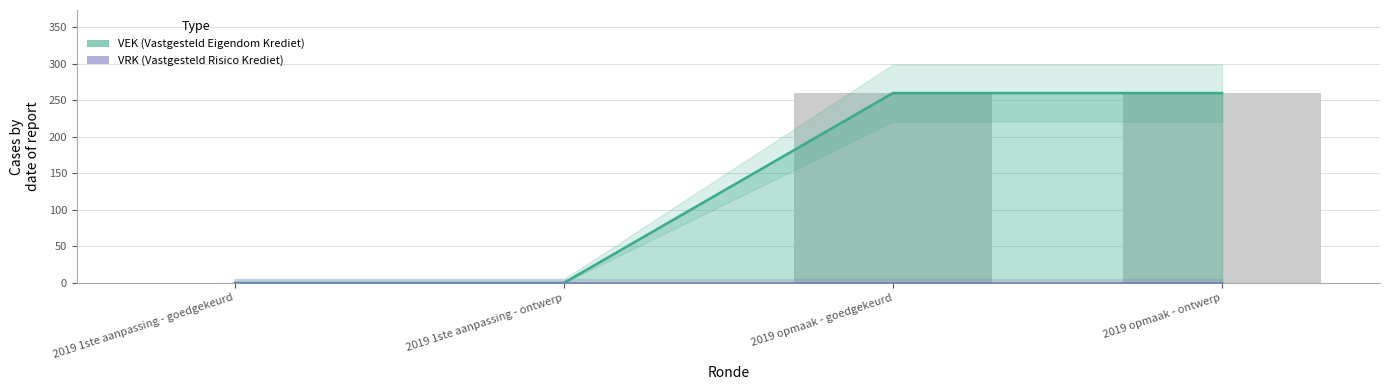

At which label does VRK reach its peak?

2019 1ste aanpassing - goedgekeurd